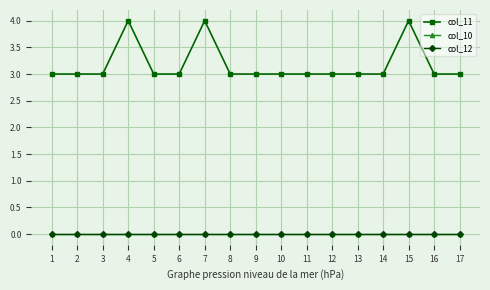

At which label does col_10 reach its minimum?

1